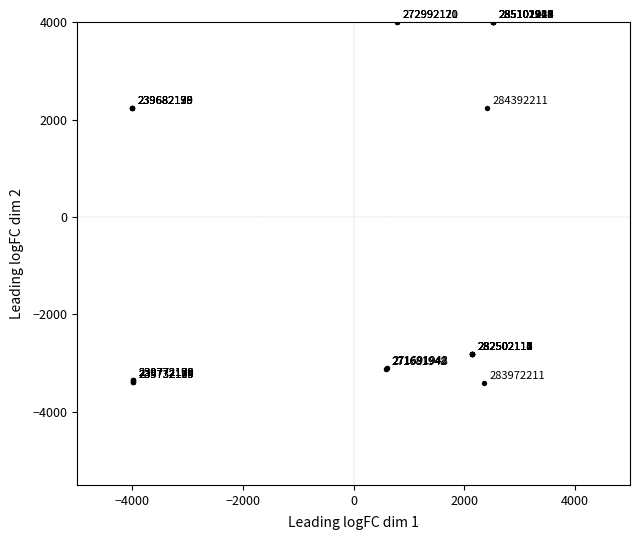

What Y value in the scatter plot is closest to 296?

2228.0